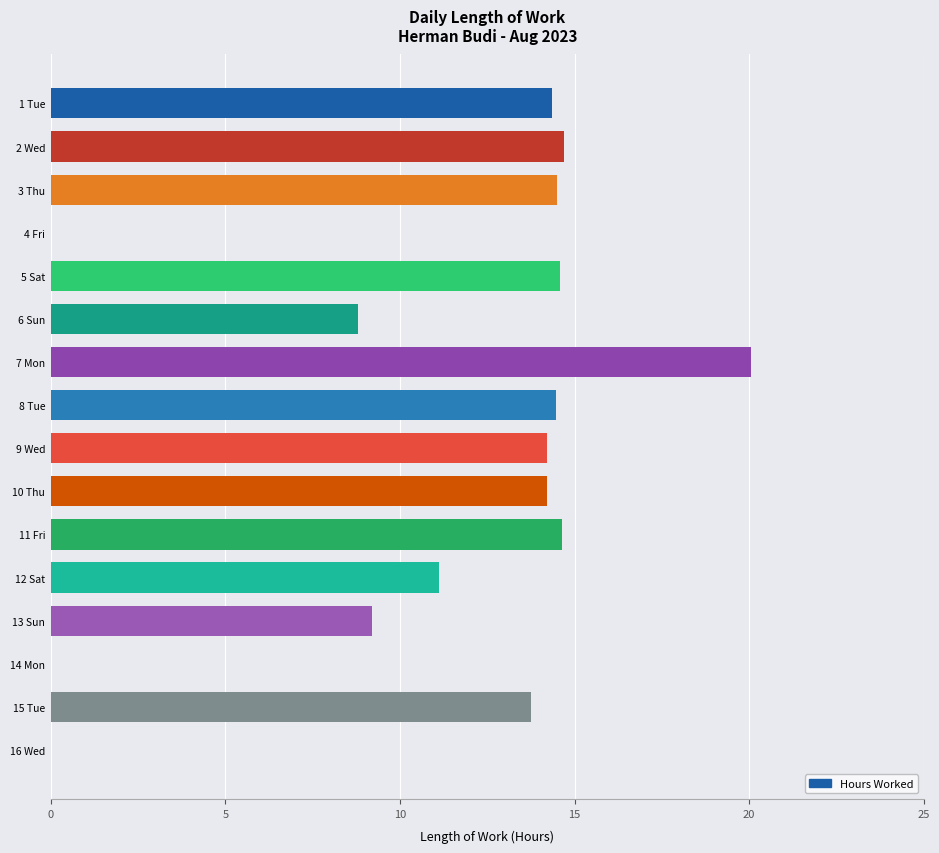

What is the sum of all values?

178.6